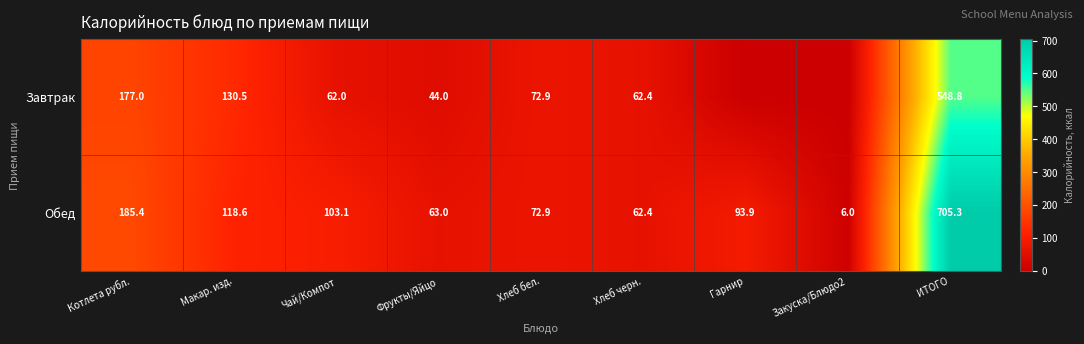

How many values in the Обед series exceed 93?

5